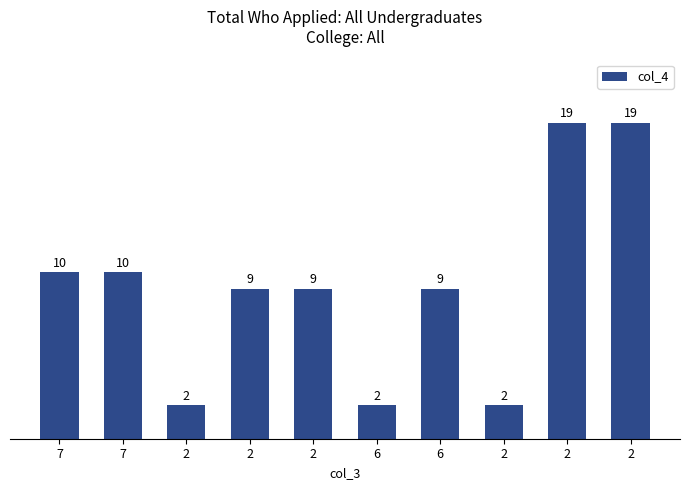

How many series are shown in this chart?

1